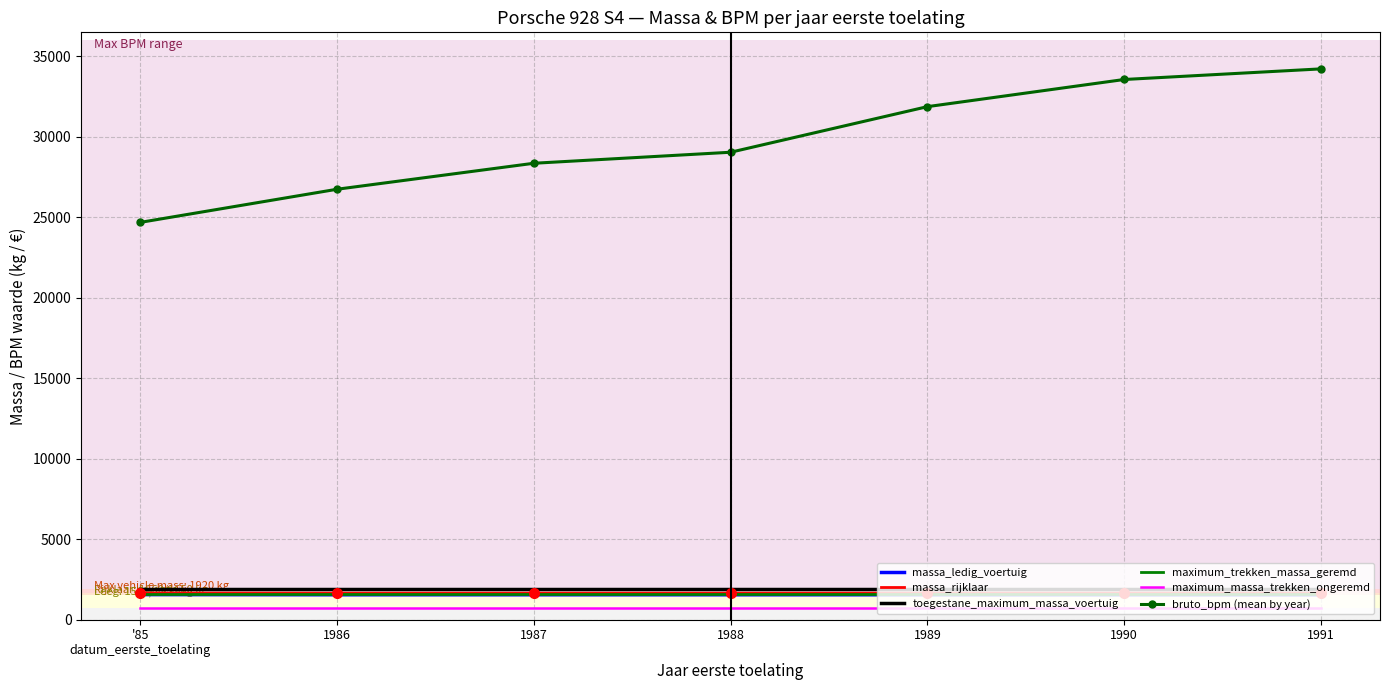

What is the total value across all series at '85
datum_eerste_toelating?

32180.5